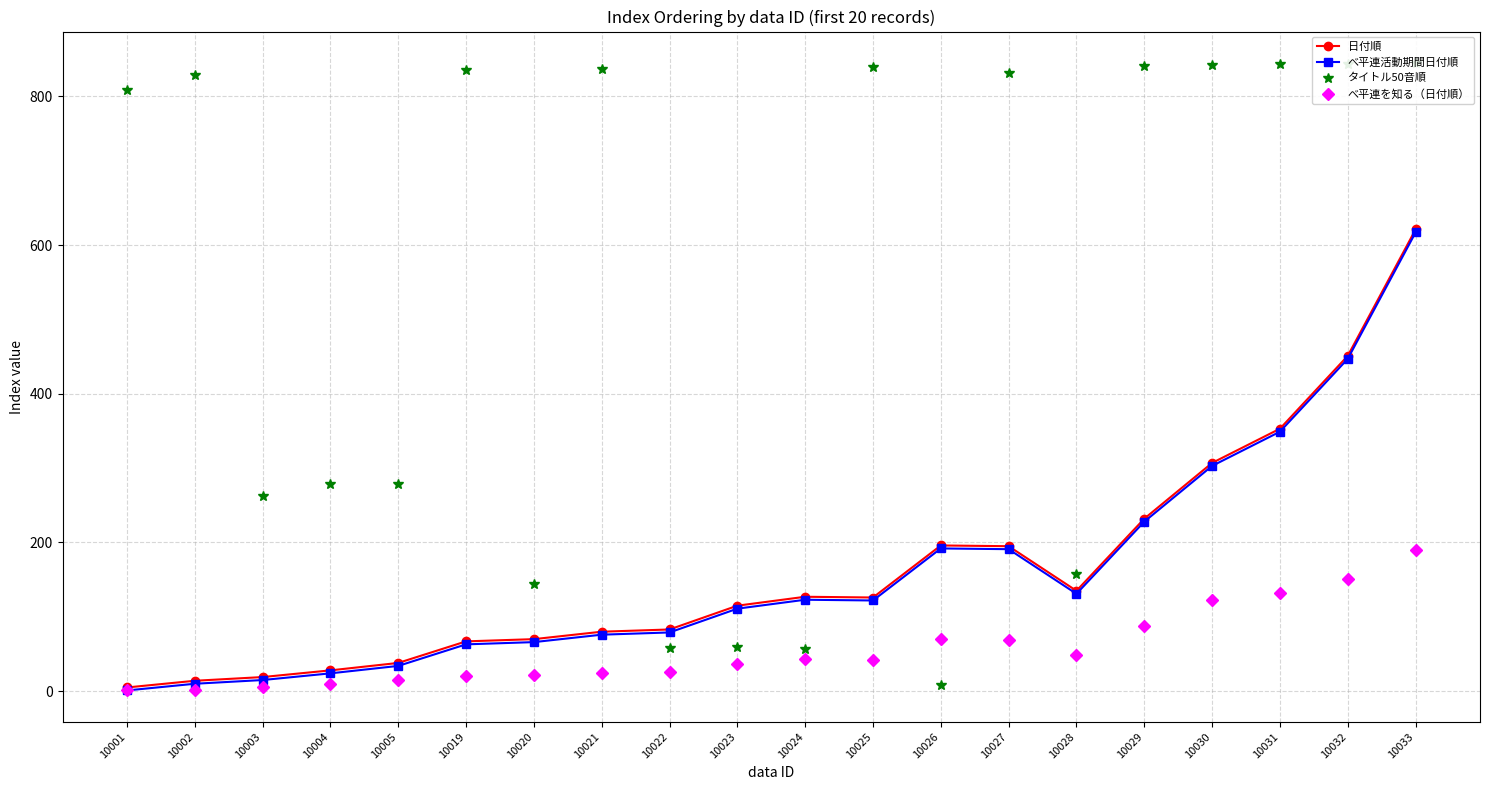

After their last crossing, which series has the higher values: 日付順 or タイトル50音順?

タイトル50音順